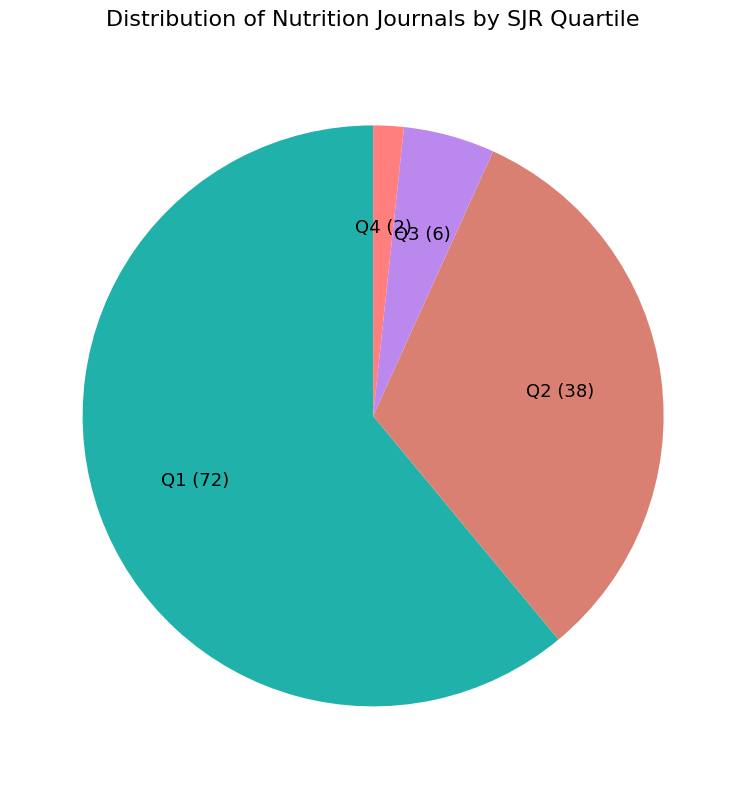

Combined, do Q3 and Q4 account for over 50%?

No